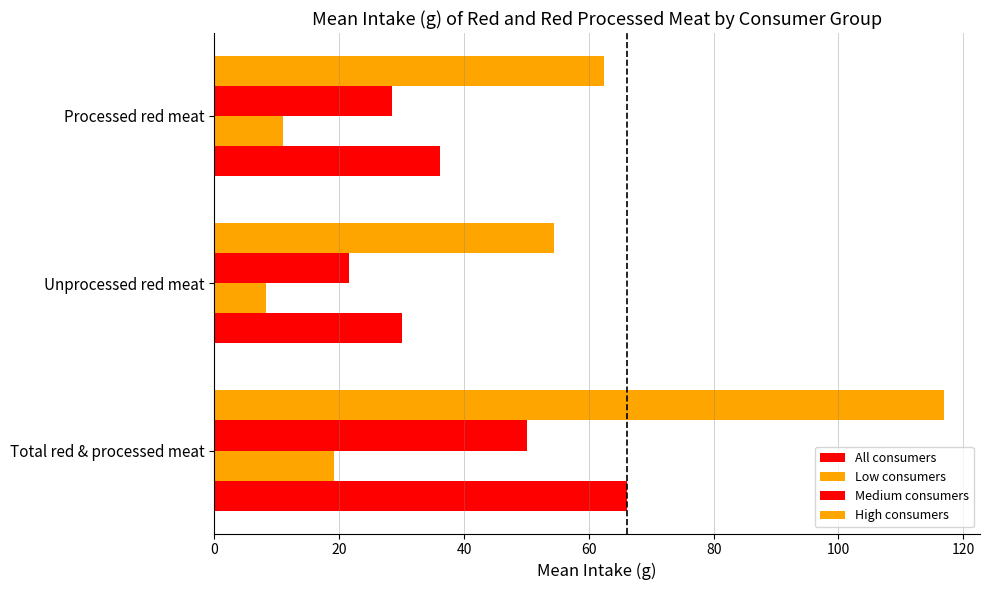

How many data points in Medium consumers are above 28?

2